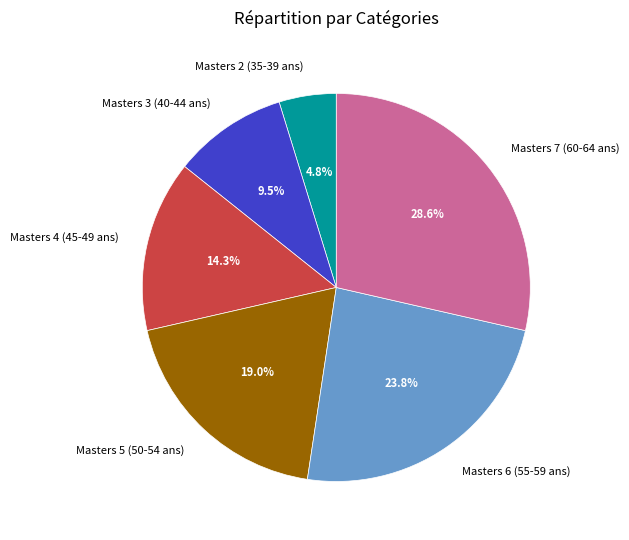

To the nearest percent, what is the difference between the Masters 4 (45-49 ans) and Masters 3 (40-44 ans) slice percentages?

5%